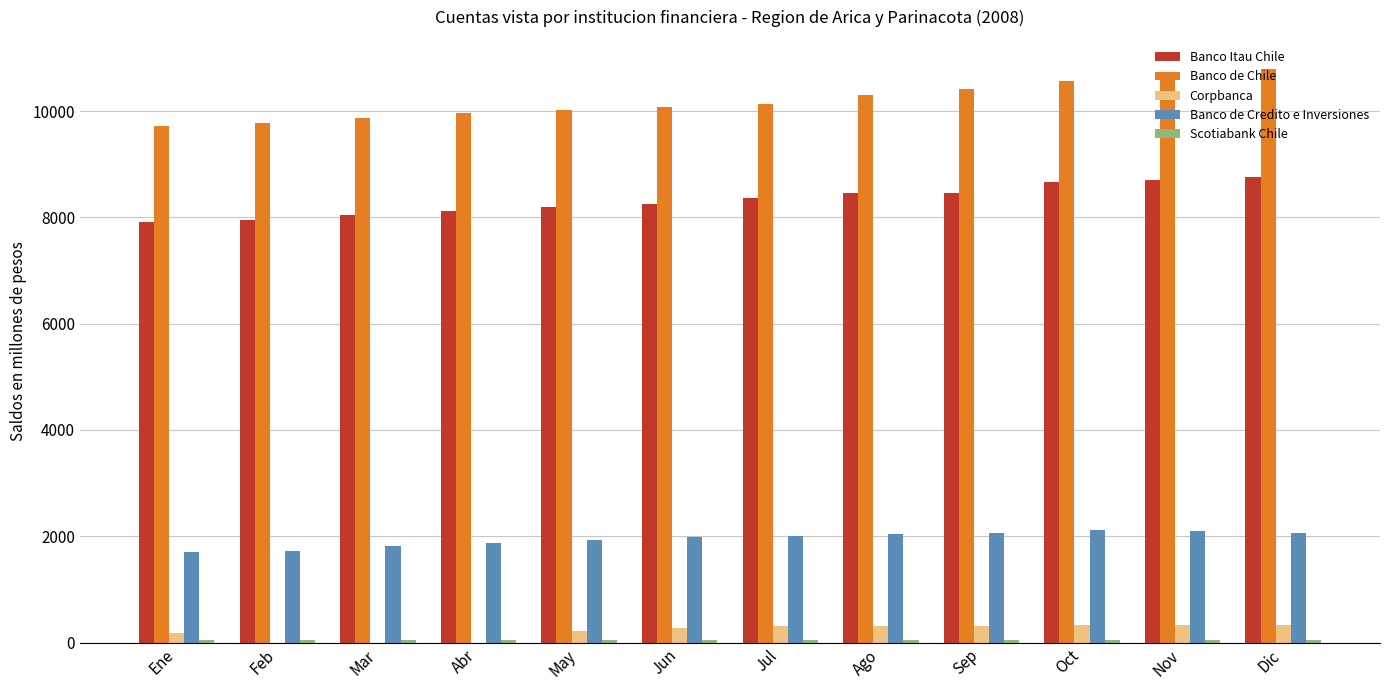

What is the sum of all Banco Itau Chile values?

99885